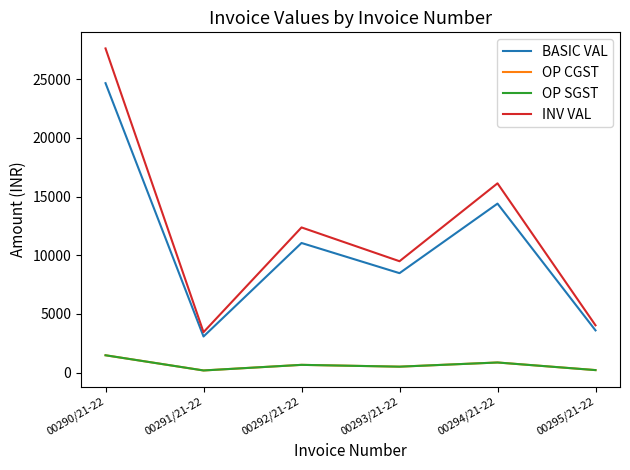

Reading right to left, what are all the values shown in this chart?

BASIC VAL: 00295/21-22=3600.0	00294/21-22=14400.0	00293/21-22=8475.0	00292/21-22=11045.8	00291/21-22=3079.2	00290/21-22=24662.3
OP CGST: 00295/21-22=216.0	00294/21-22=864.0	00293/21-22=508.5	00292/21-22=662.8	00291/21-22=184.8	00290/21-22=1479.7
OP SGST: 00295/21-22=216.0	00294/21-22=864.0	00293/21-22=508.5	00292/21-22=662.8	00291/21-22=184.8	00290/21-22=1479.7
INV VAL: 00295/21-22=4032.0	00294/21-22=16128.0	00293/21-22=9492.0	00292/21-22=12371.2	00291/21-22=3448.8	00290/21-22=27621.8